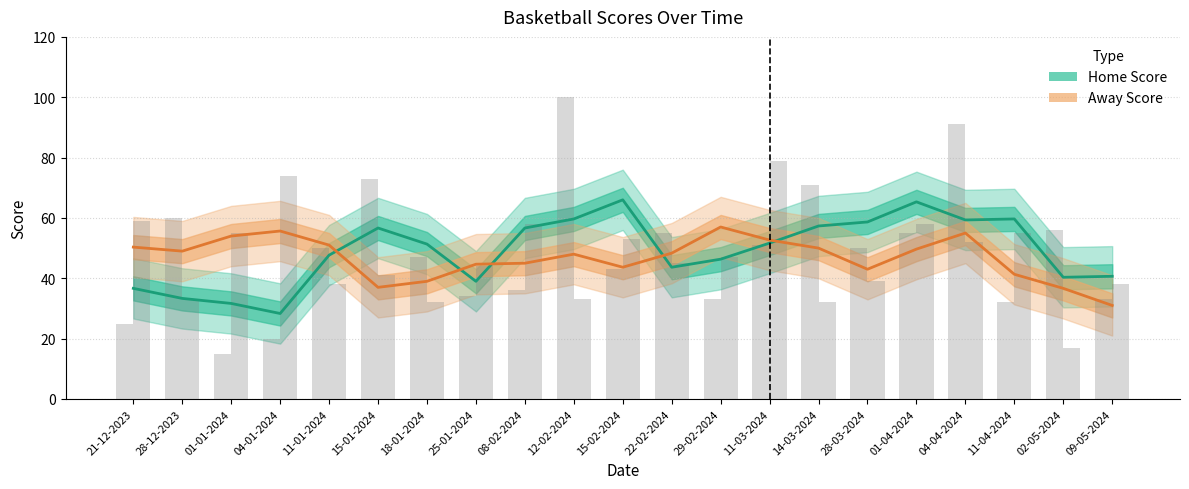

Where does the Away Score series first go above 48?

21-12-2023